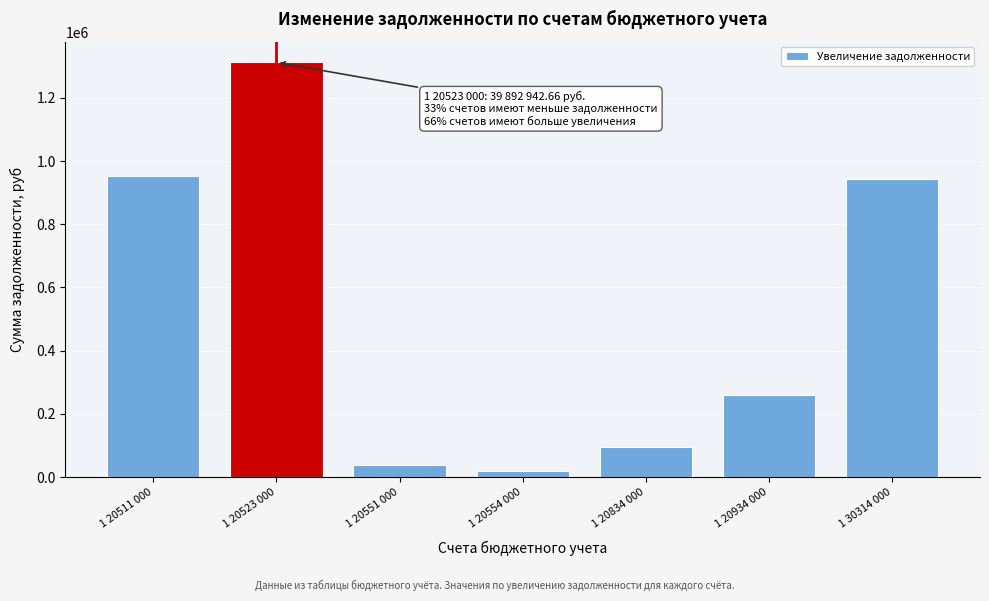

Reading left to right, what are all the values shown in this chart?

951967.5	1311570.0	37336.0	20000.0	95000.0	258948.1	942942.9